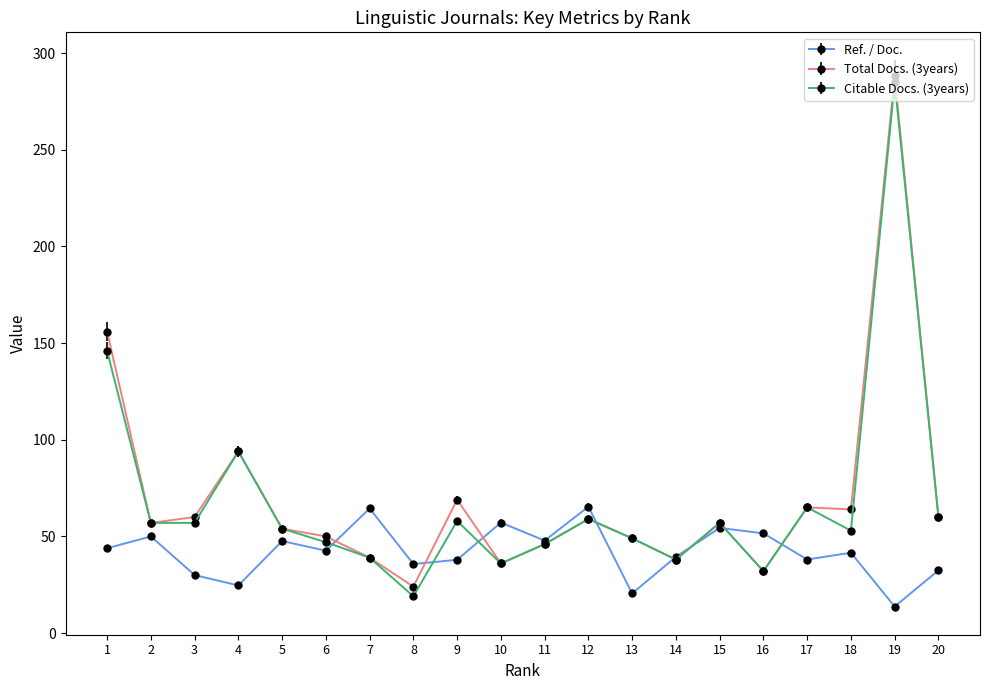

What is the sum of the Ref. / Doc. values at 10 and 9?

95.0